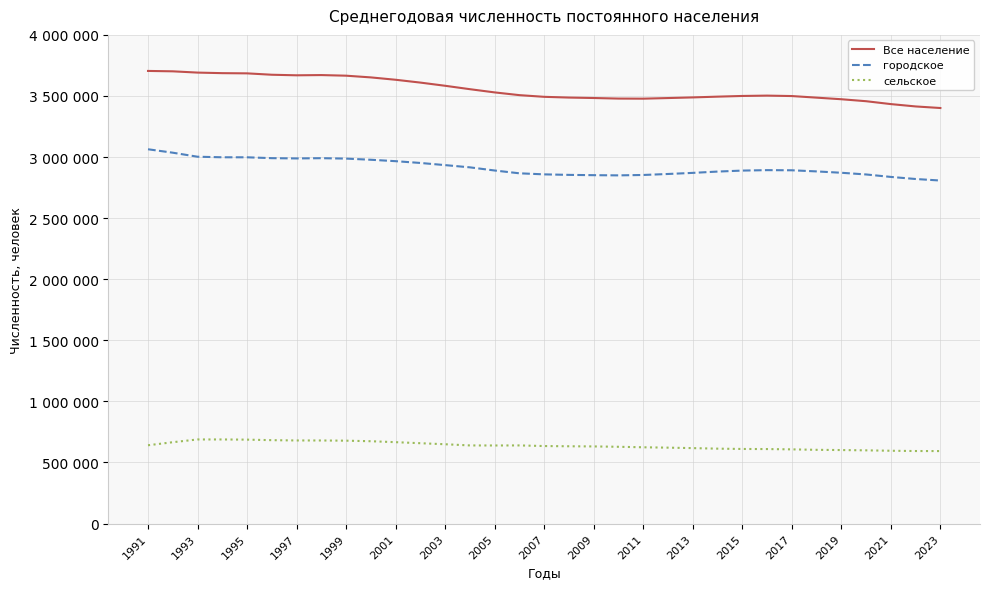

Where does the Все население series first go above 3502934?

1991